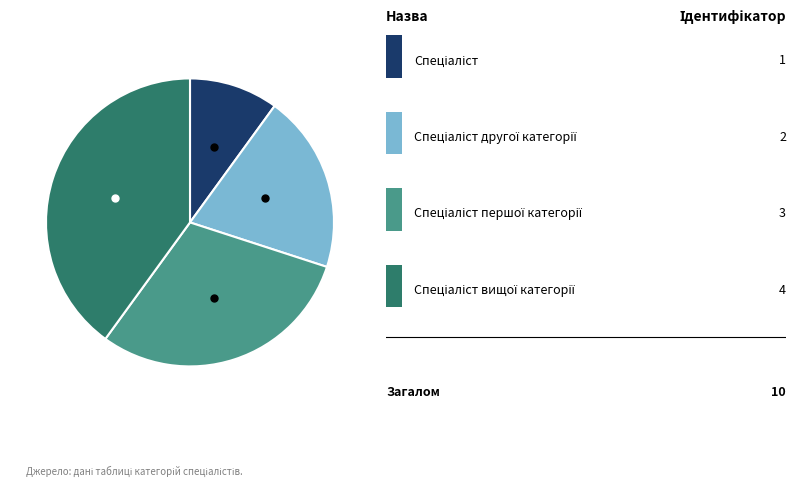

Is there any slice that represents more than half of the pie?

No